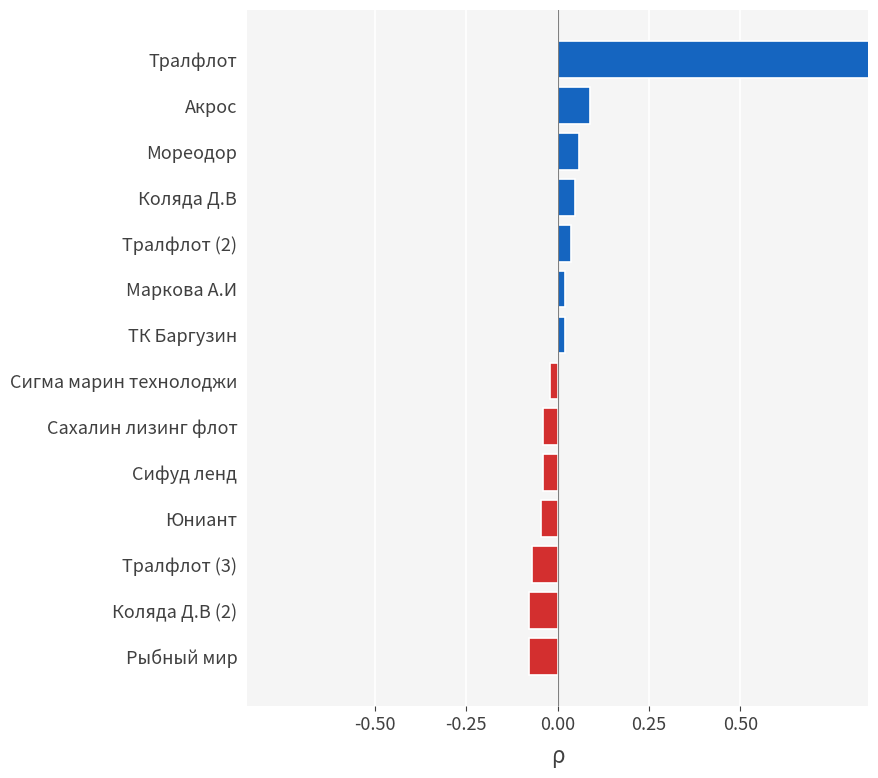

How many values are below zero?

7